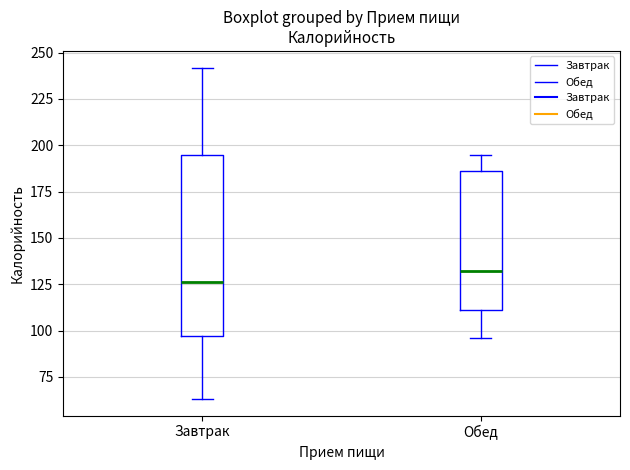

Reading left to right, read every box against the y-axis: the position of its median line, the range the box covers, and the ends of its whiskers. The values are not printed on the chart, so give them approximately, as read against the axis.

Завтрак: median 125, box 95 to 195, whiskers 65 to 240
Обед: median 130, box 110 to 185, whiskers 95 to 195